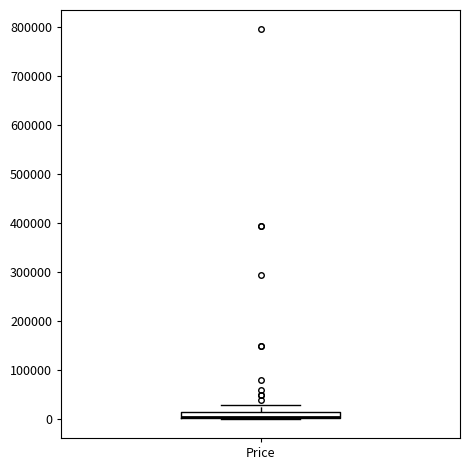

Where is the lower edge of the box for Price on the y-axis? The values are not printed on the chart, so give them approximately, as read against the axis.

0